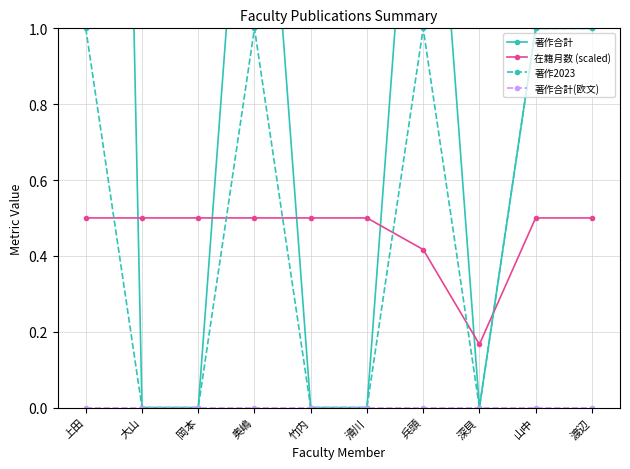

What is the label of the 5th point from the right?

滑川